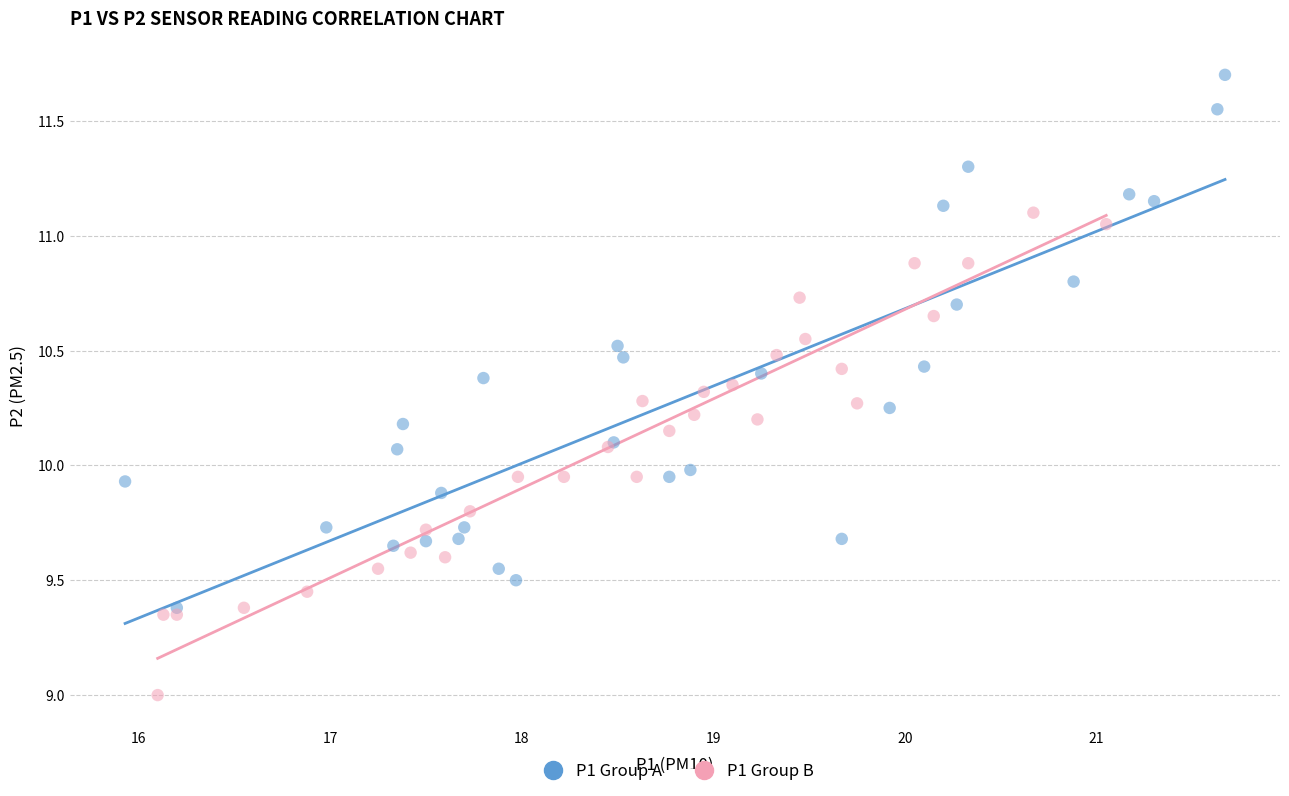

Which series has the widest spread of Y values?

P1 Group A